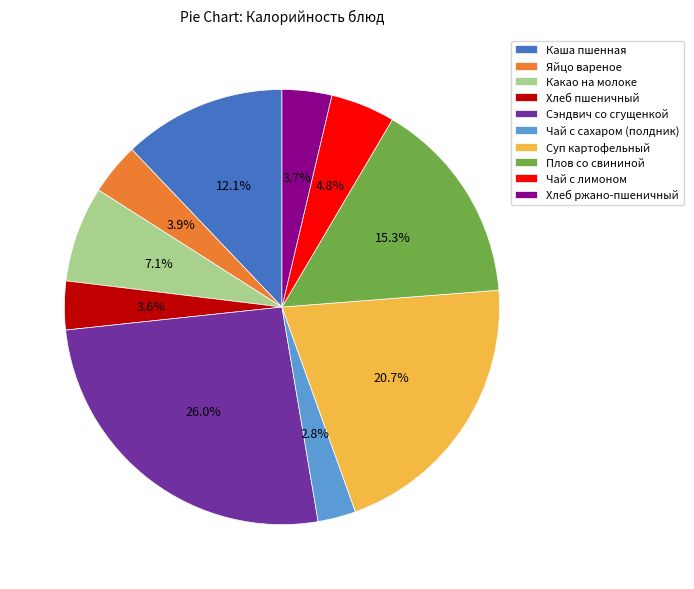

Which category has the biggest portion of the pie?

Сэндвич со сгущенкой